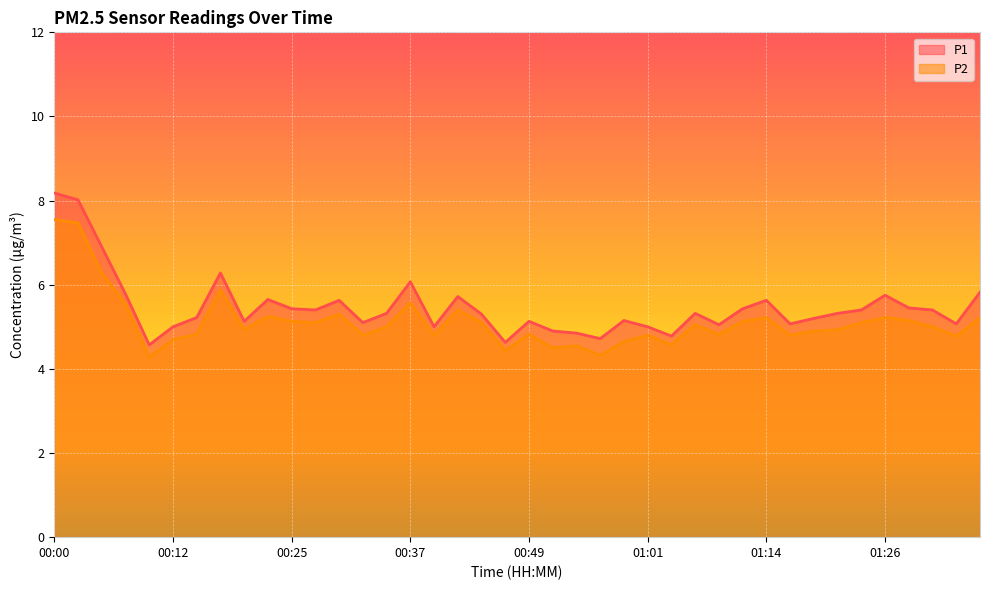

At which category is the sum across all series the highest?

00:00